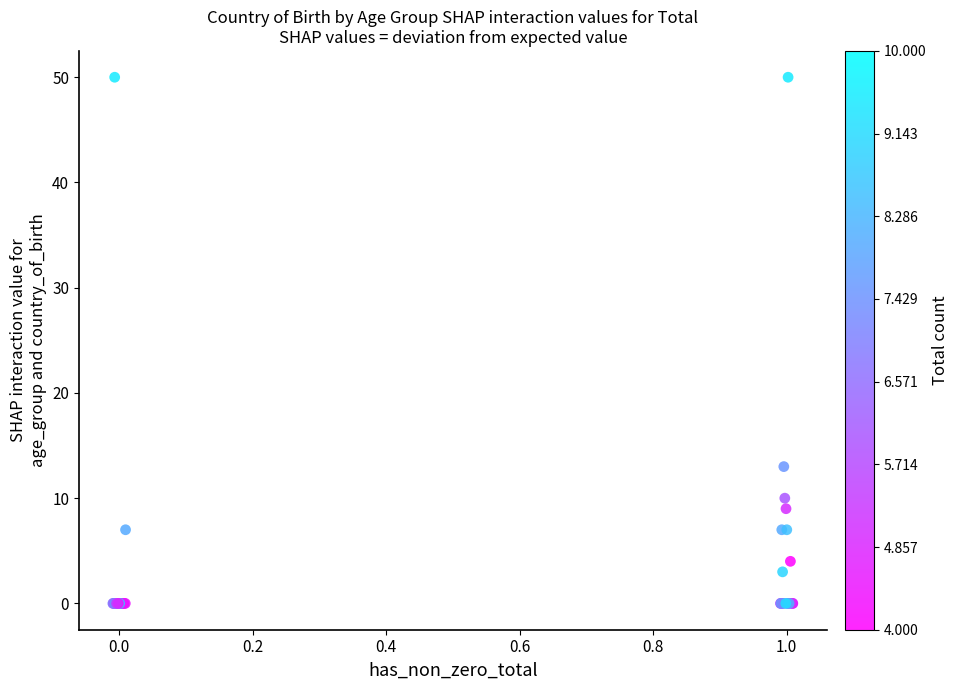

What Y value in the scatter plot is closest to 25?

13